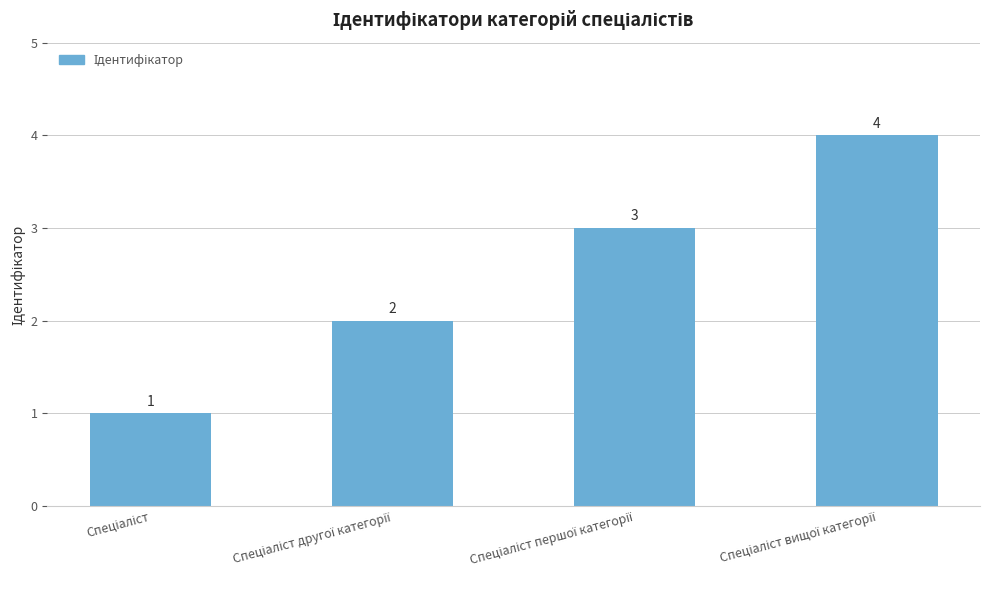

What is the greatest value displayed?

4